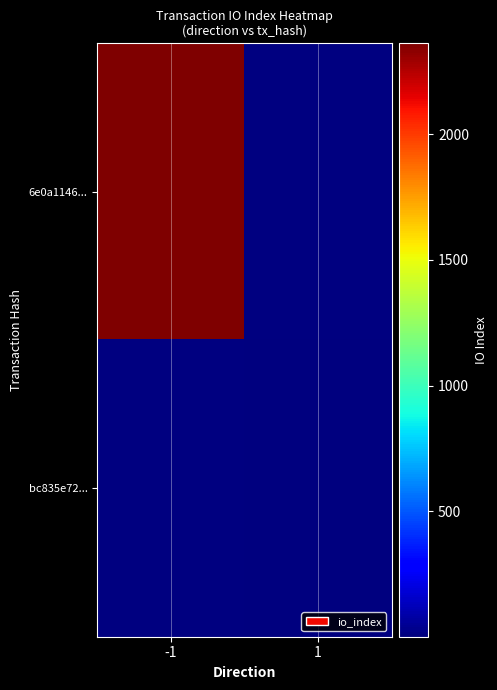

Which series changed the most between -1 and 1?

6e0a1146...